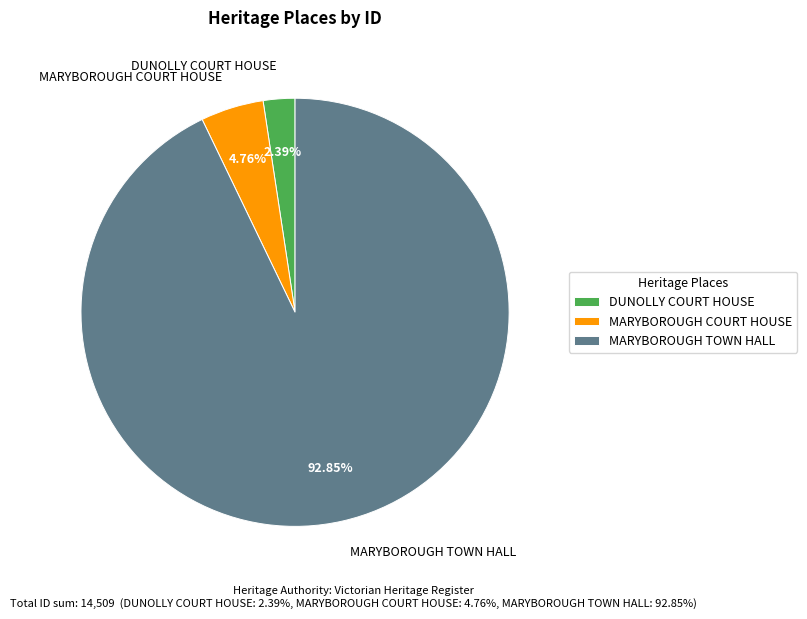

To the nearest percent, what is the difference between the largest and smallest slice percentages?

90%